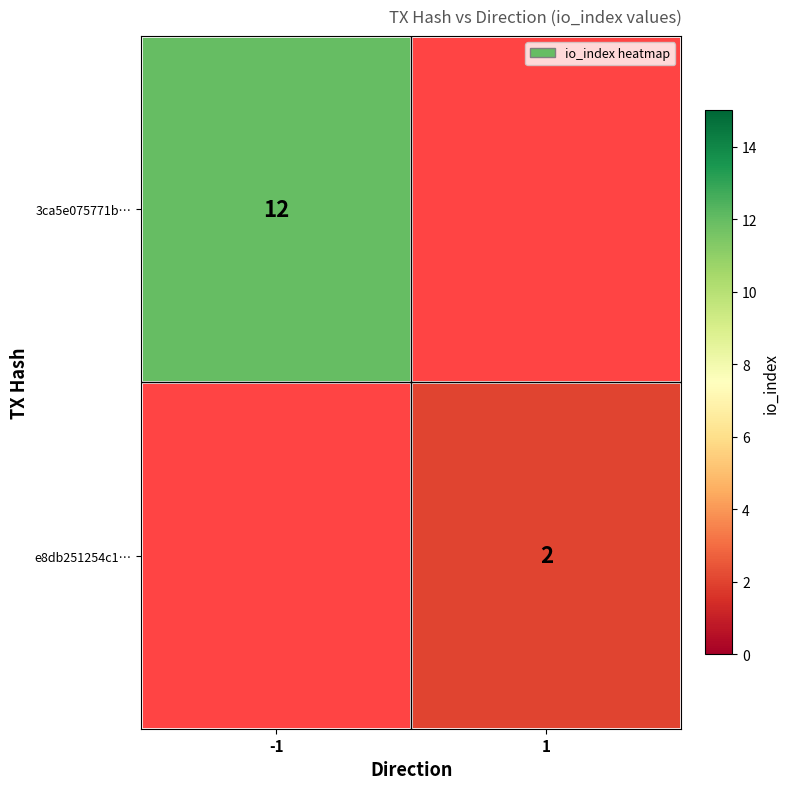

Is it true that e8db251254c1… equals 2 at 1?

True